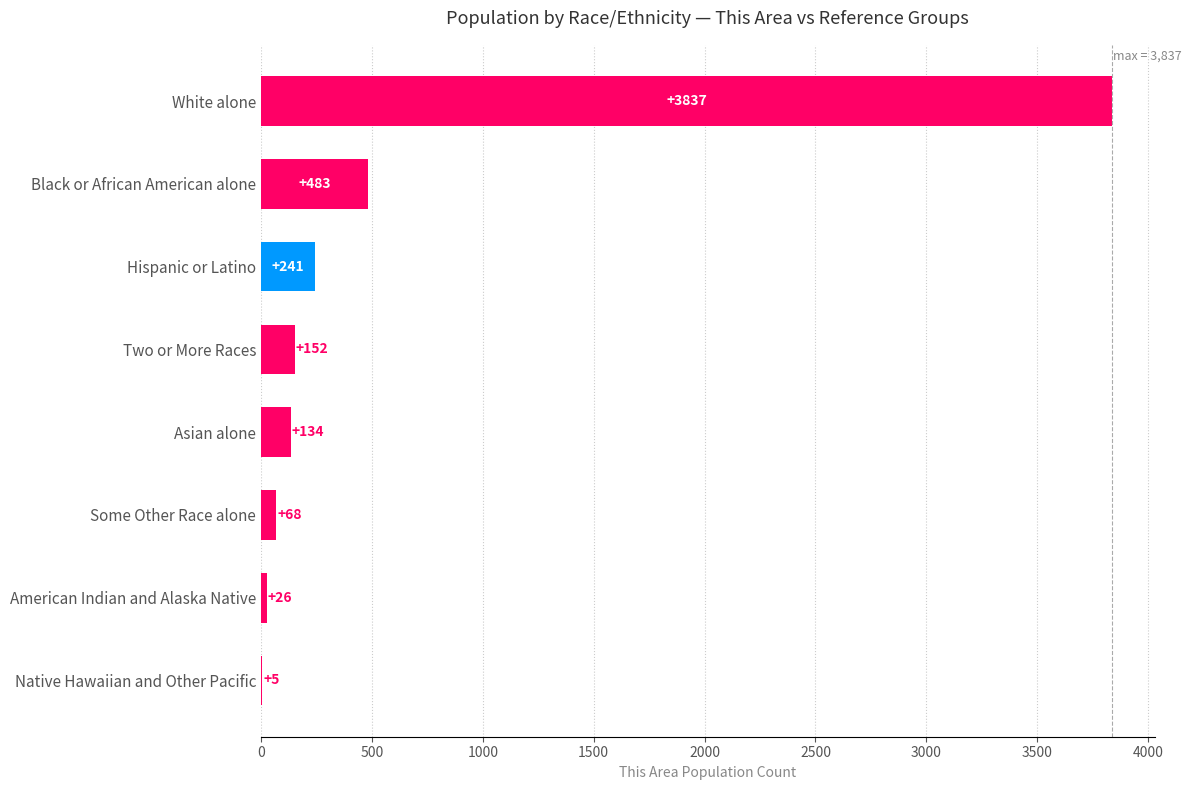

What is the average value?

618